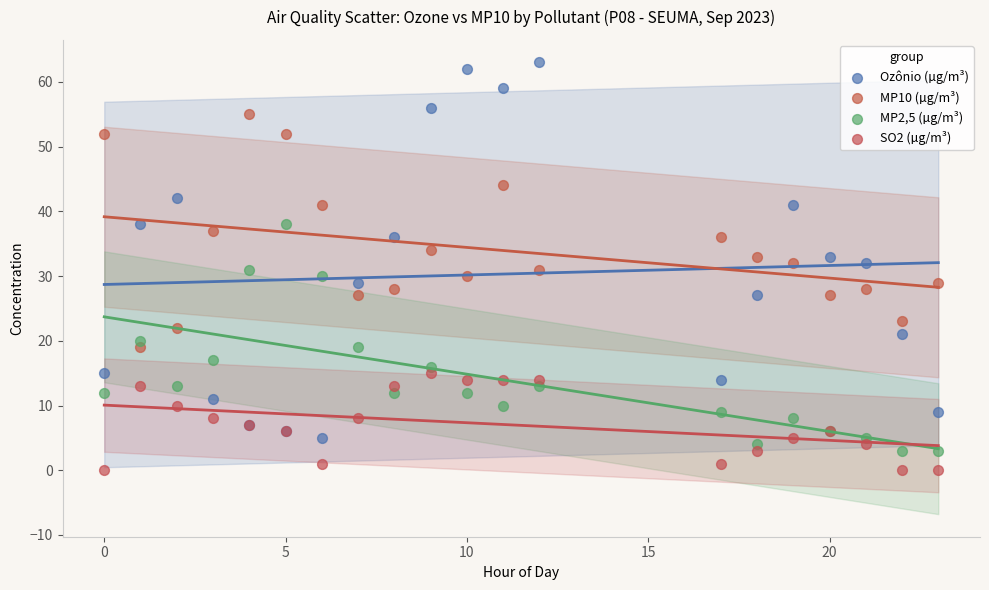

What are all the series names shown in the legend?

Ozônio (µg/m³), MP10 (µg/m³), MP2,5 (µg/m³), SO2 (µg/m³)